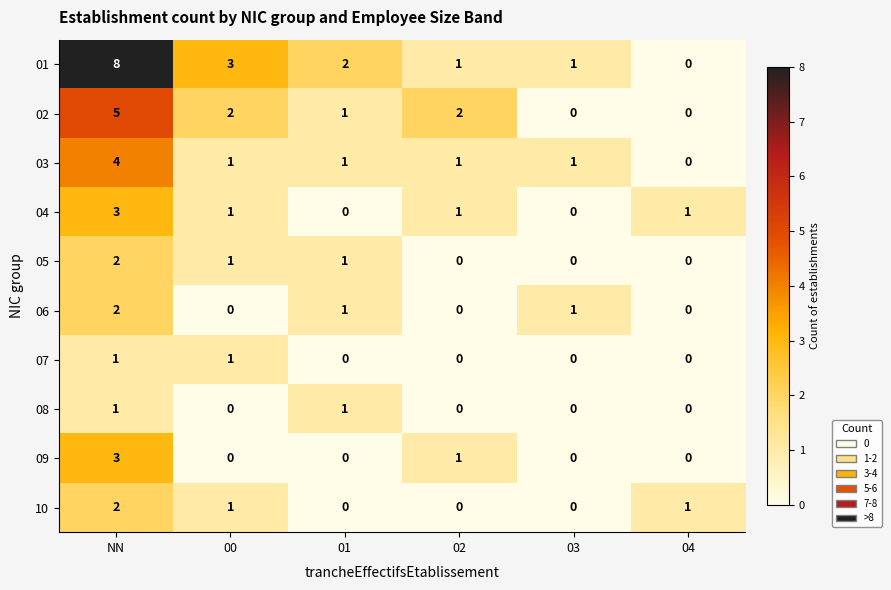

The value of 08 at 02 is 1. True or false?

False